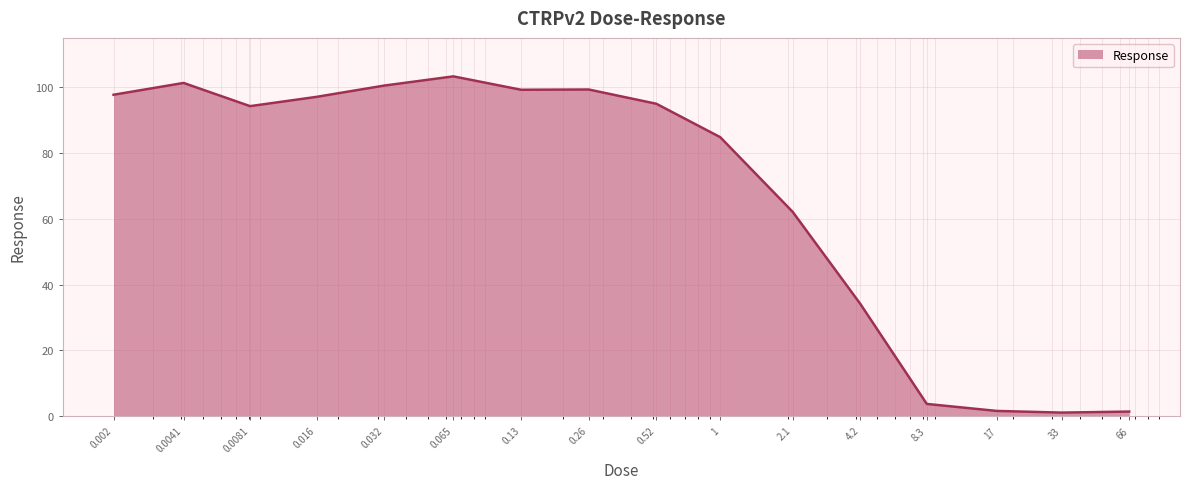

What is the difference between the maximum and minimum values?

102.2